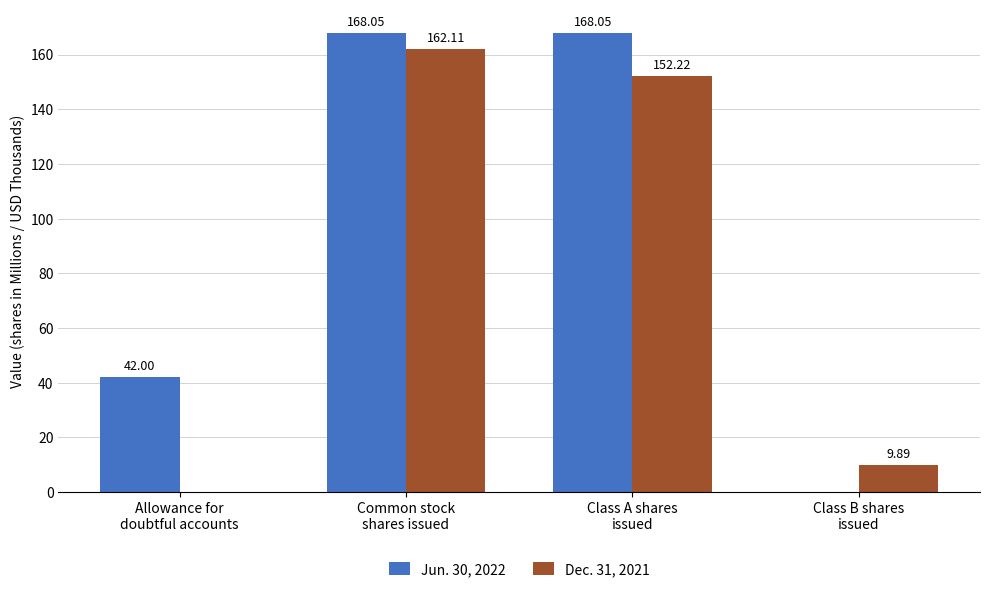

The Jun. 30, 2022 series shows 287.4 at Common stock
shares issued. True or false?

False